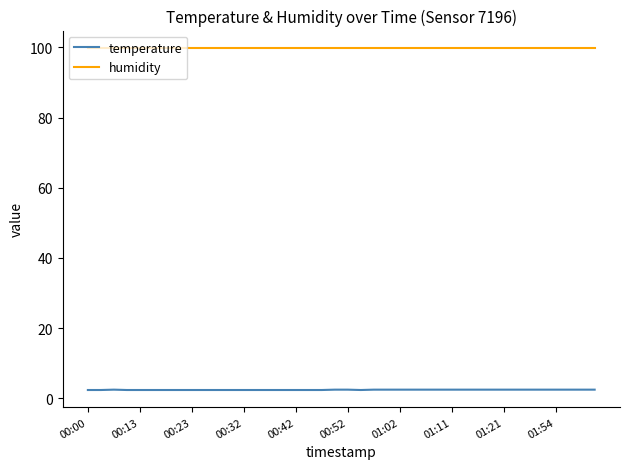

Which series has the largest total across all categories?

humidity